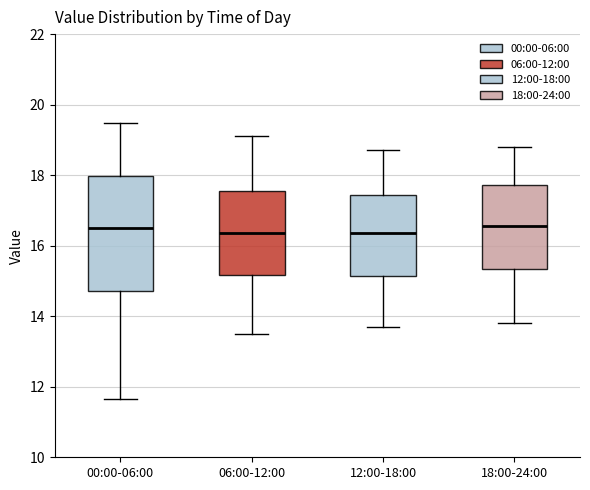

Reading left to right, transcribe this box plot: for each box, give where its median line is, the range the box spans, and where its two whiskers end, as read against the y-axis. The values are not printed on the chart, so give them approximately, as read against the axis.

00:00-06:00: median 16.6, box 14.8 to 18.0, whiskers 11.6 to 19.4
06:00-12:00: median 16.4, box 15.2 to 17.6, whiskers 13.6 to 19.2
12:00-18:00: median 16.4, box 15.2 to 17.4, whiskers 13.8 to 18.8
18:00-24:00: median 16.6, box 15.4 to 17.8, whiskers 13.8 to 18.8